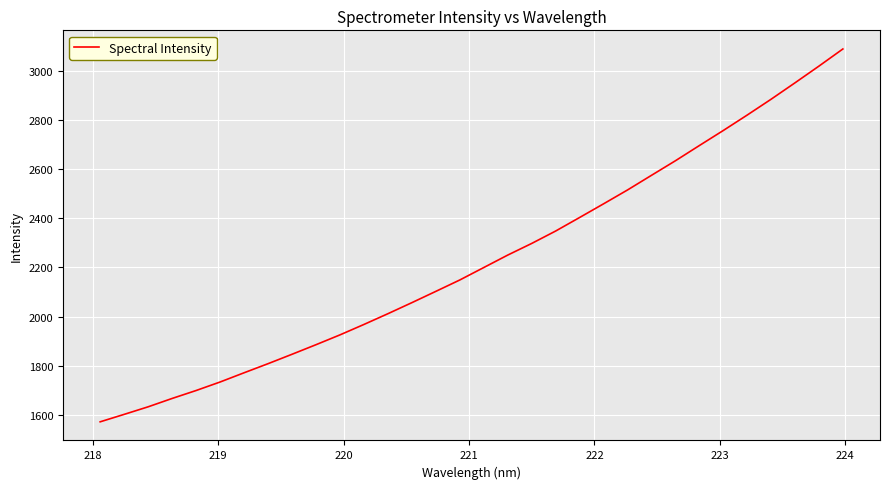

What is the difference between the maximum and minimum values?

1520.8